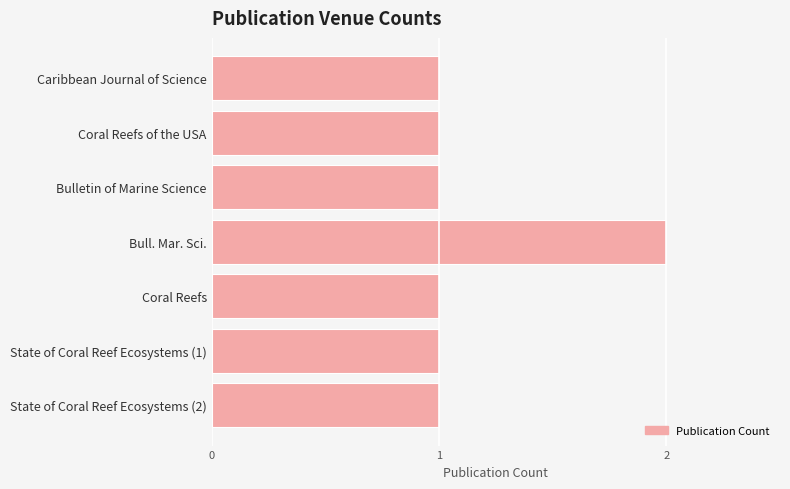

What is the value of the 4th bar from the top?

2